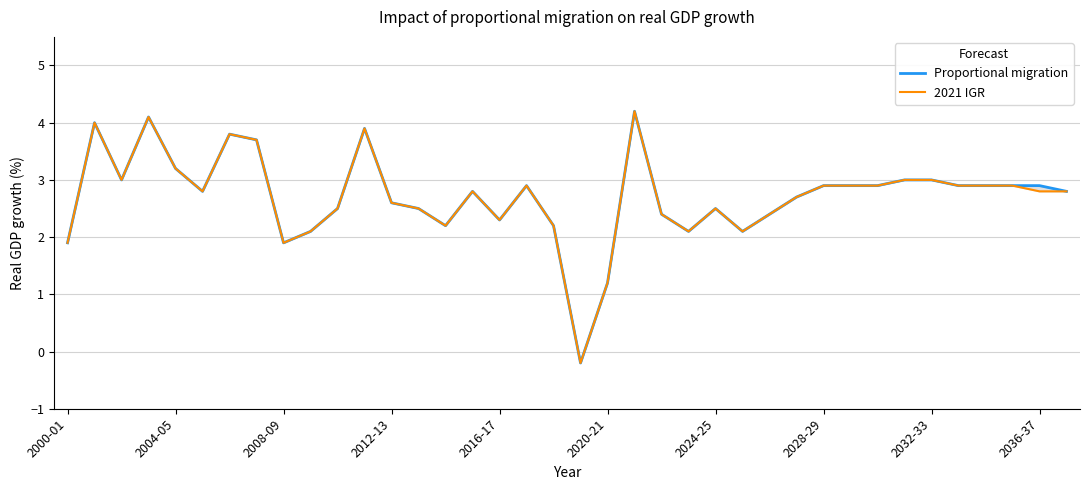

What are all the series names shown in the legend?

Proportional migration, 2021 IGR